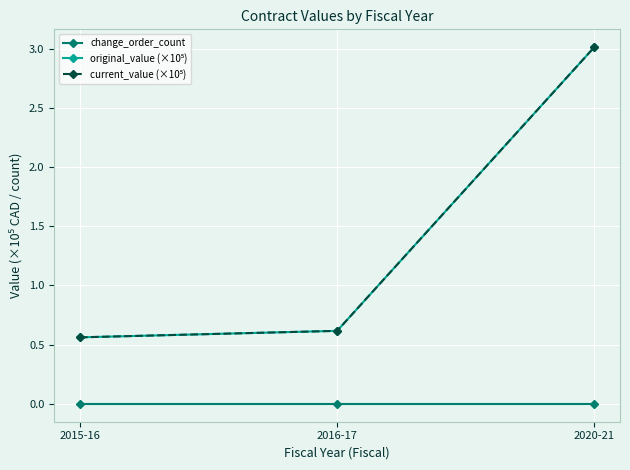

Is this an area chart (filled region under the line)?

No